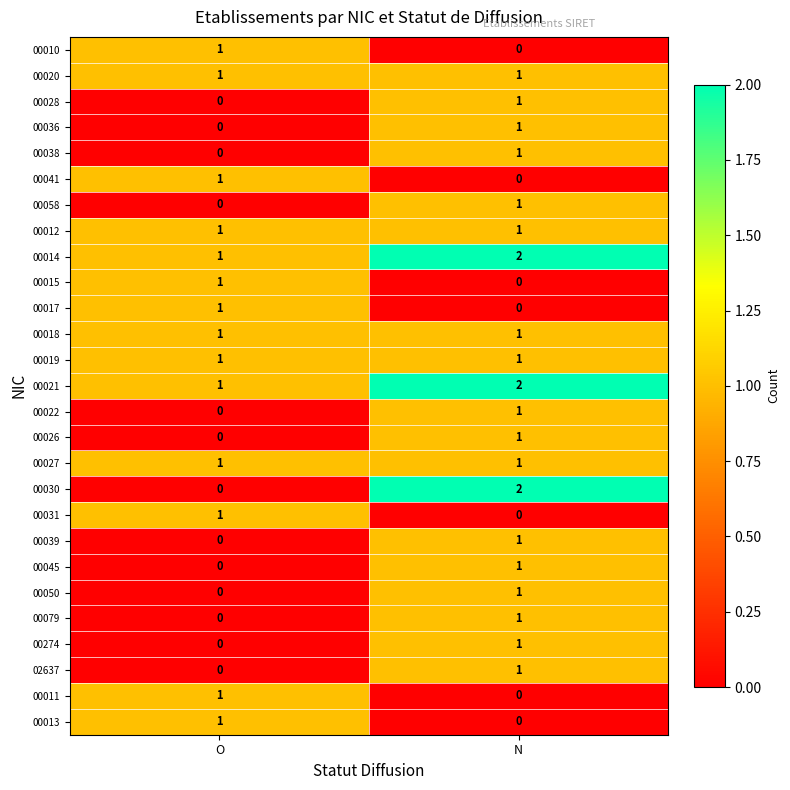

The 00079 series shows 2 at N. True or false?

False